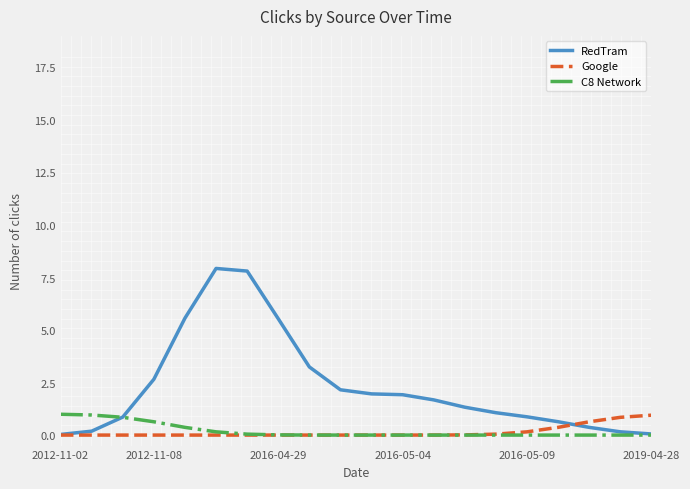

Which series has the largest range (max minus min)?

RedTram